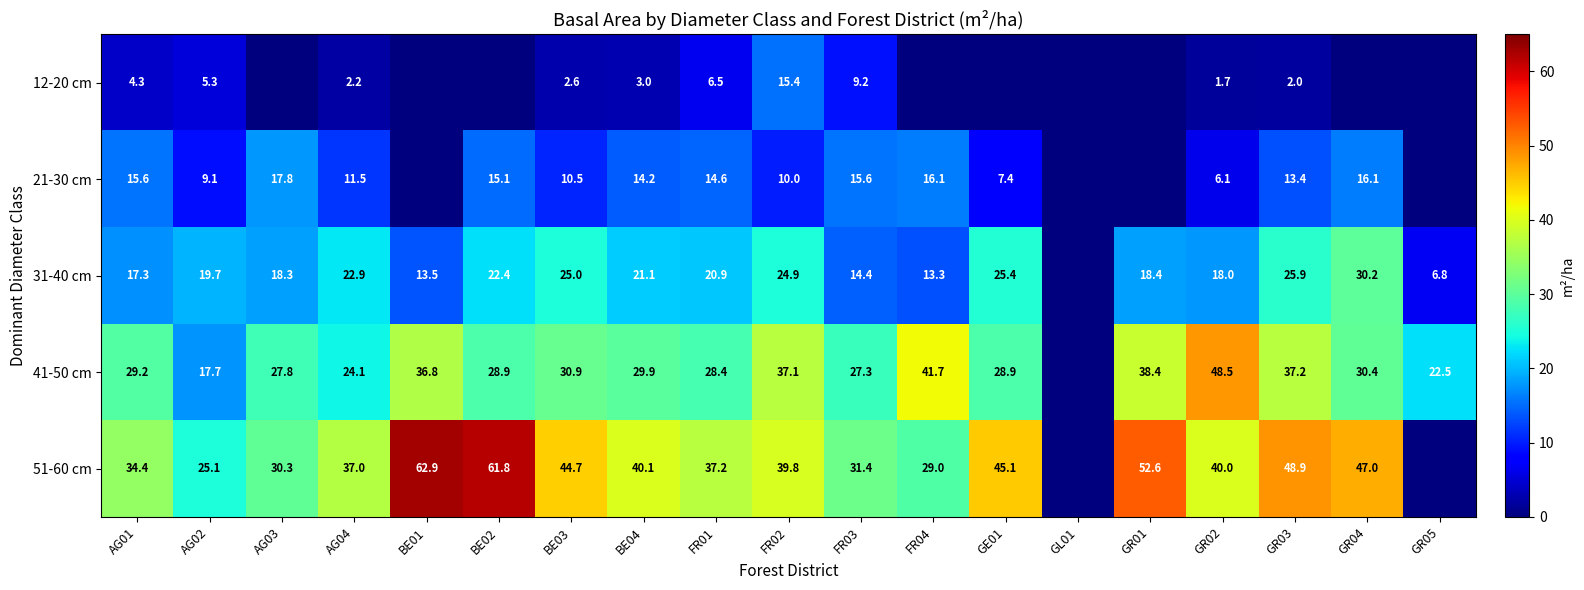

Is the value of 51-60 cm at BE01 greater than the value of 31-40 cm at AG02?

Yes